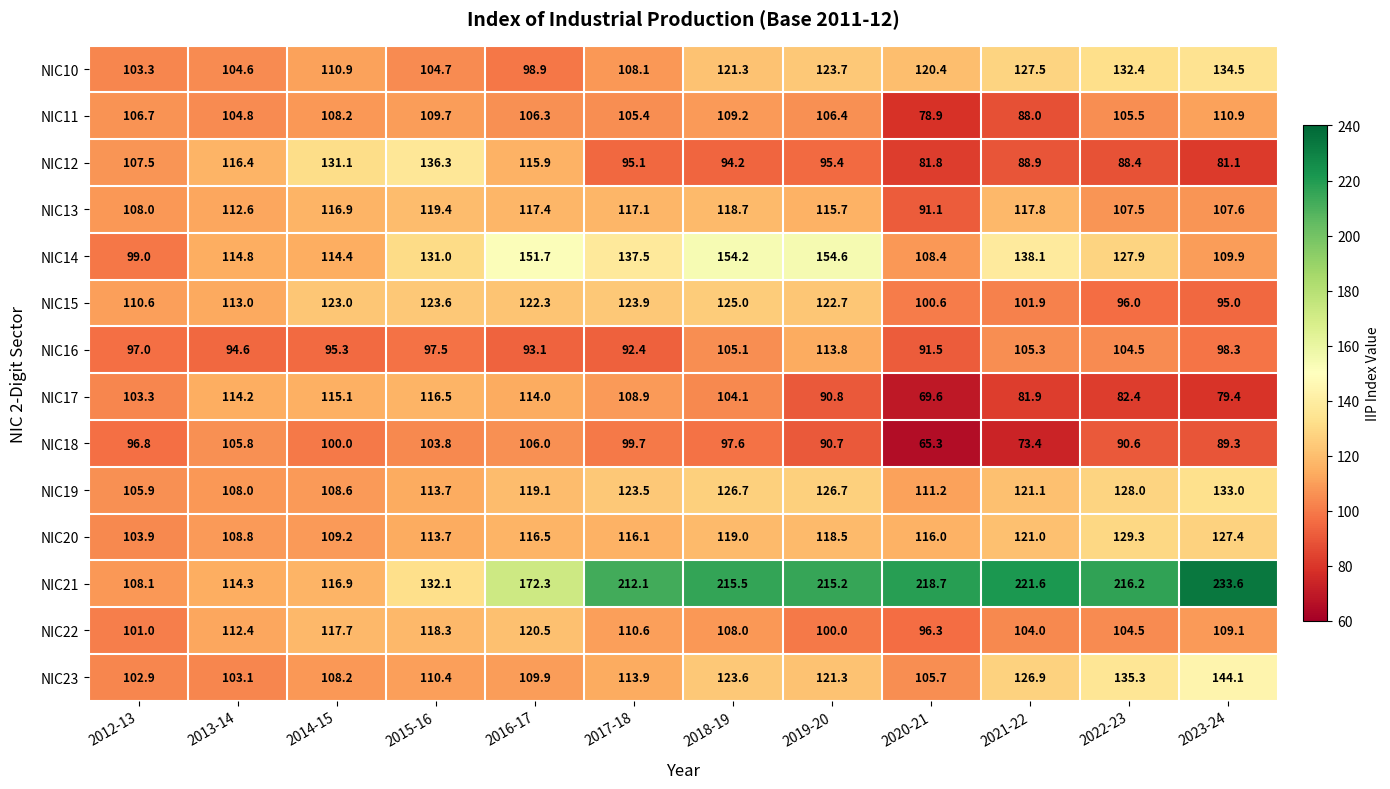

How many data points does each series have?

12